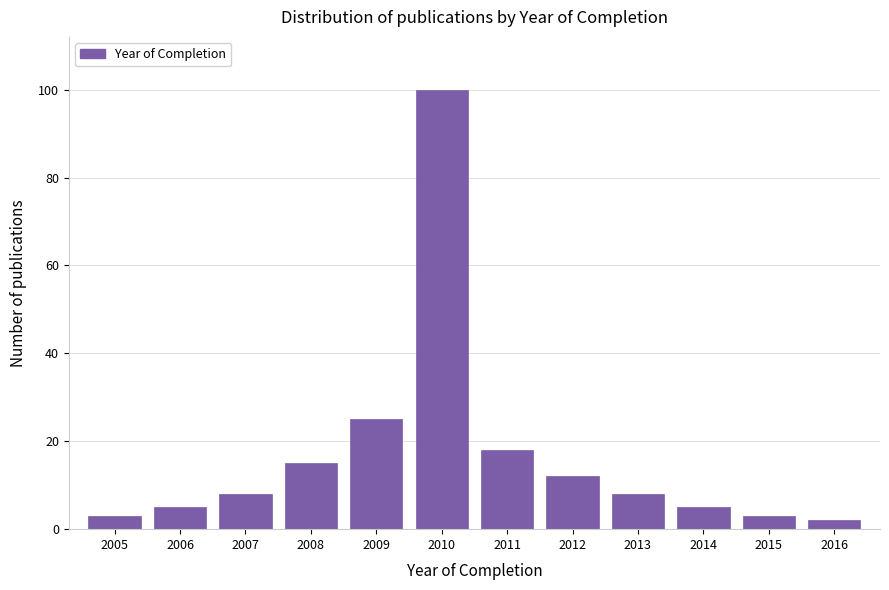

Reading left to right, what are all the values shown in this chart?

2005=3	2006=5	2007=8	2008=15	2009=25	2010=100	2011=18	2012=12	2013=8	2014=5	2015=3	2016=2